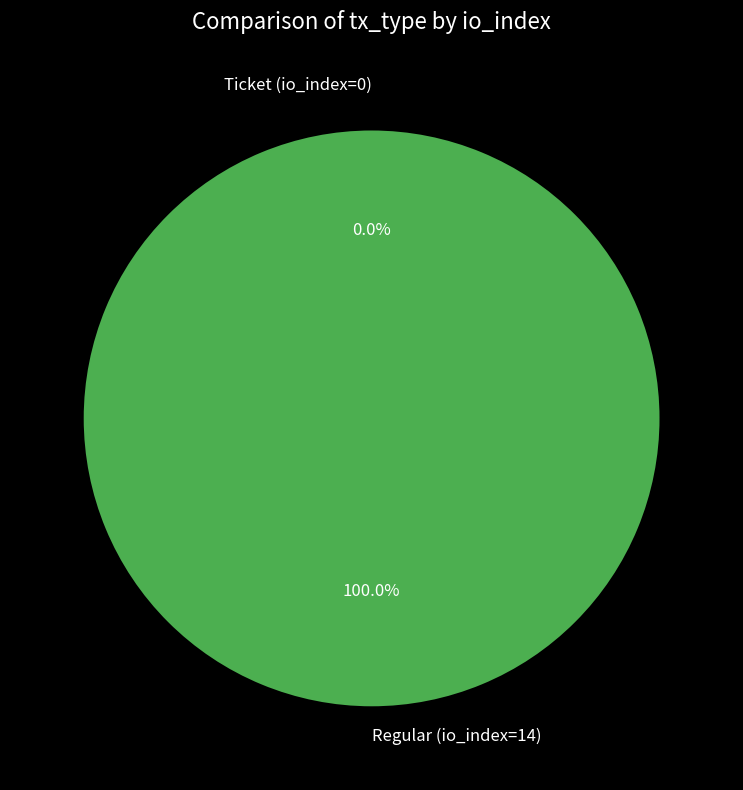

To the nearest percent, what is the combined percentage of Regular (io_index=14) and Ticket (io_index=0)?

100%